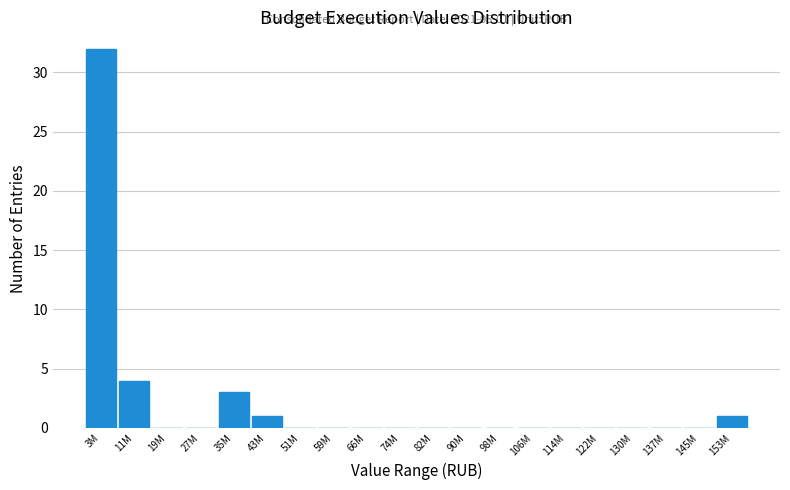

Reading right to left, transcribe all the data shown in this chart.

153M=1	145M=0	137M=0	130M=0	122M=0	114M=0	106M=0	98M=0	90M=0	82M=0	74M=0	66M=0	59M=0	51M=0	43M=1	35M=3	27M=0	19M=0	11M=4	3M=32